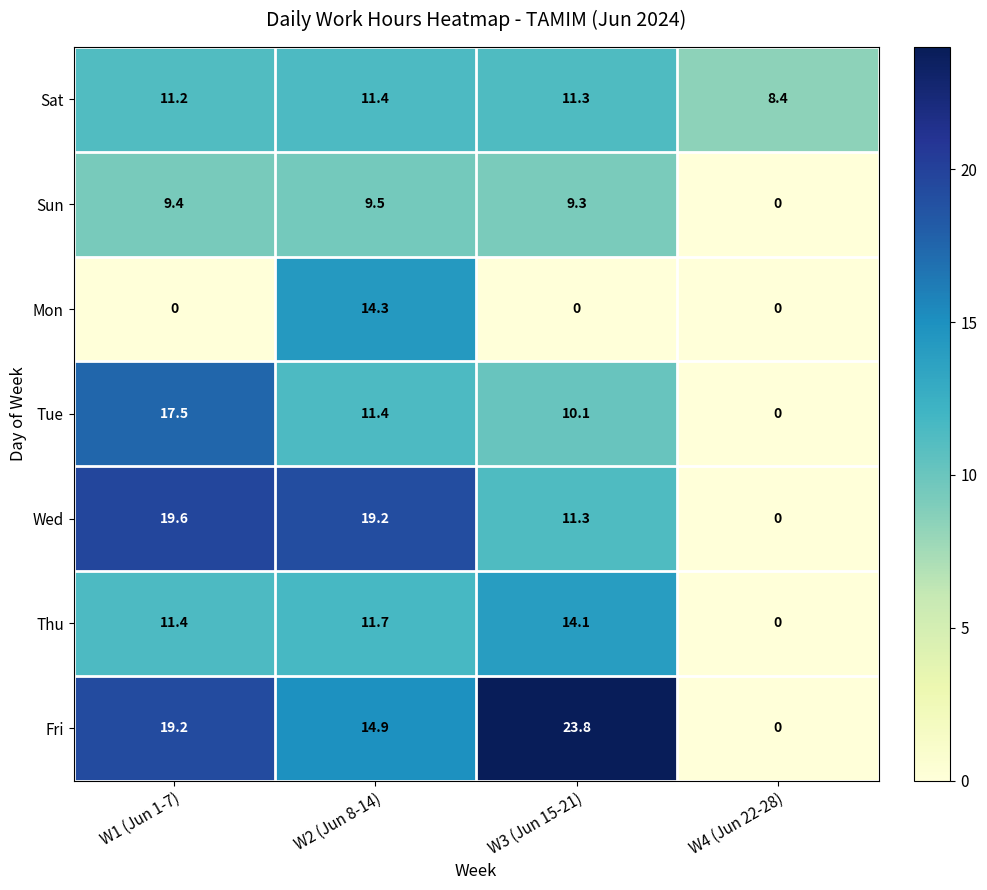

The Tue series shows -7.9 at W4 (Jun 22-28). True or false?

False